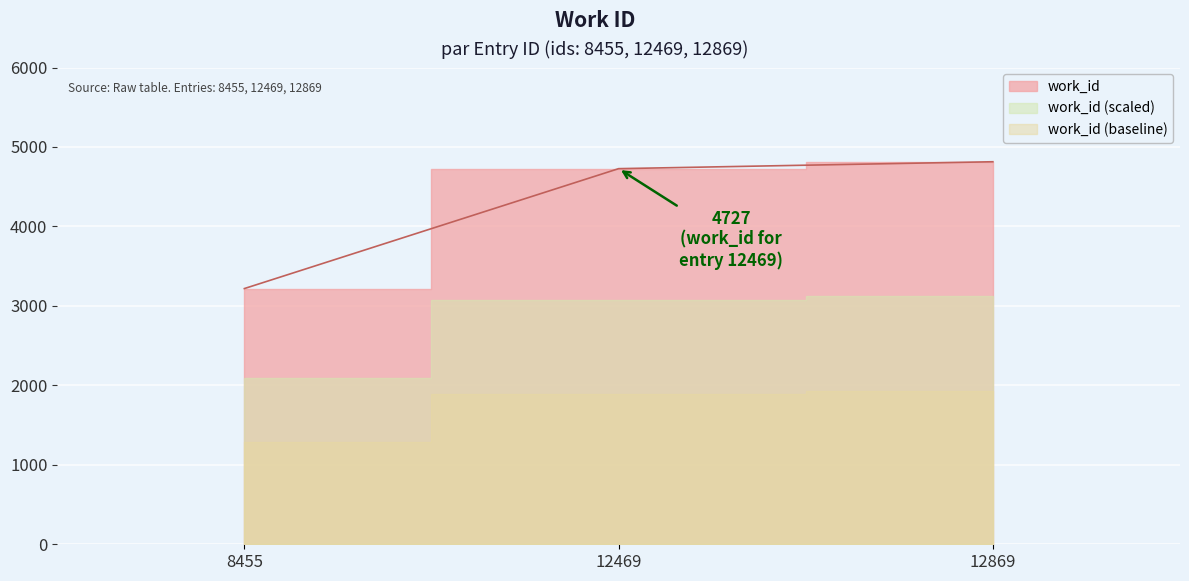

True or false: the data shows 3218 at 8455.

True